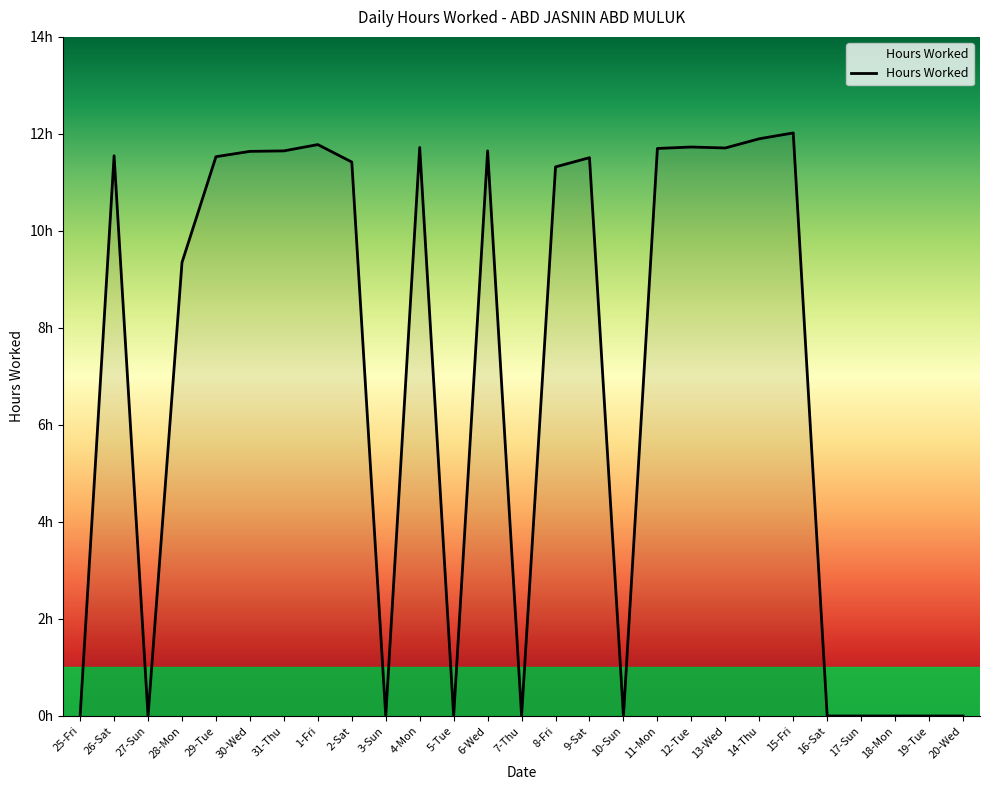

List the labels in order of value, smallest first.

25-Fri, 27-Sun, 3-Sun, 5-Tue, 7-Thu, 10-Sun, 16-Sat, 17-Sun, 18-Mon, 19-Tue, 20-Wed, 28-Mon, 8-Fri, 2-Sat, 9-Sat, 29-Tue, 26-Sat, 30-Wed, 31-Thu, 6-Wed, 11-Mon, 13-Wed, 4-Mon, 12-Tue, 1-Fri, 14-Thu, 15-Fri